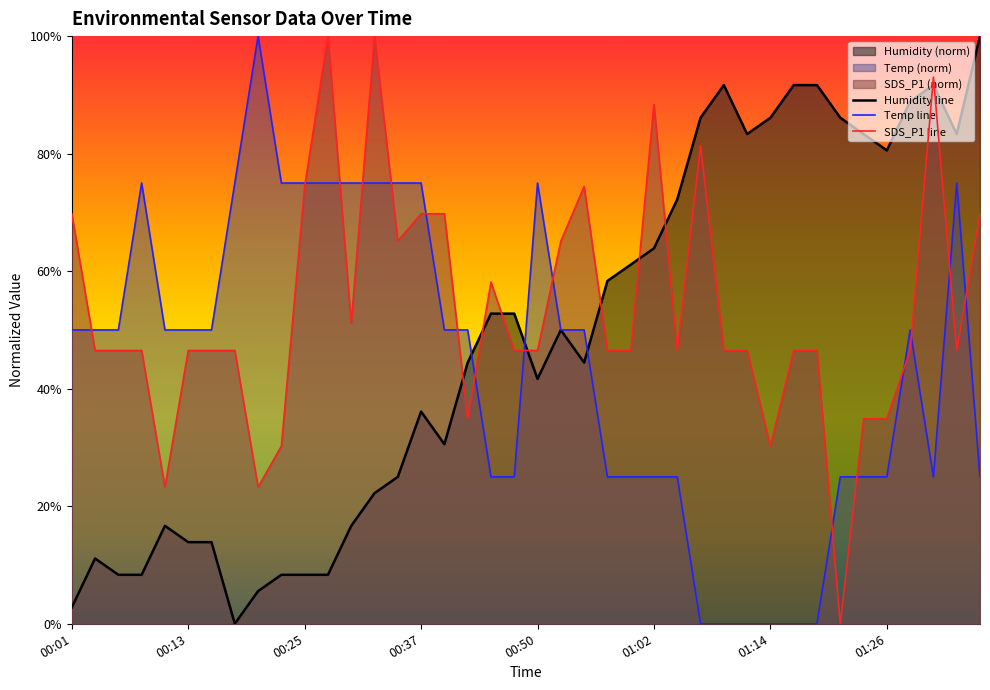

True or false: Humidity has a value of 11.3 at 00:06.

False